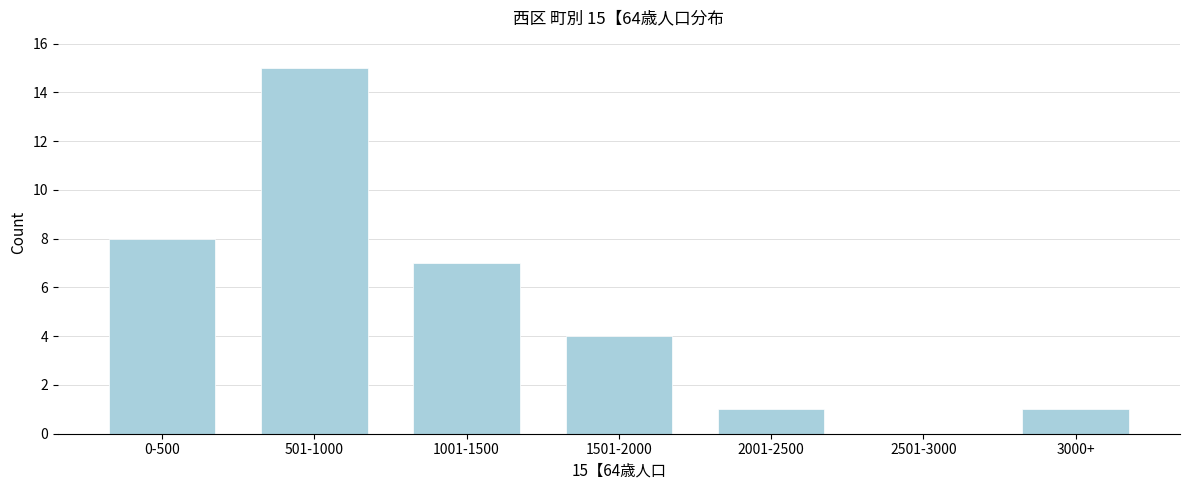

Reading left to right, list all the values displayed in this chart.

0-500=8	501-1000=15	1001-1500=7	1501-2000=4	2001-2500=1	2501-3000=0	3000+=1